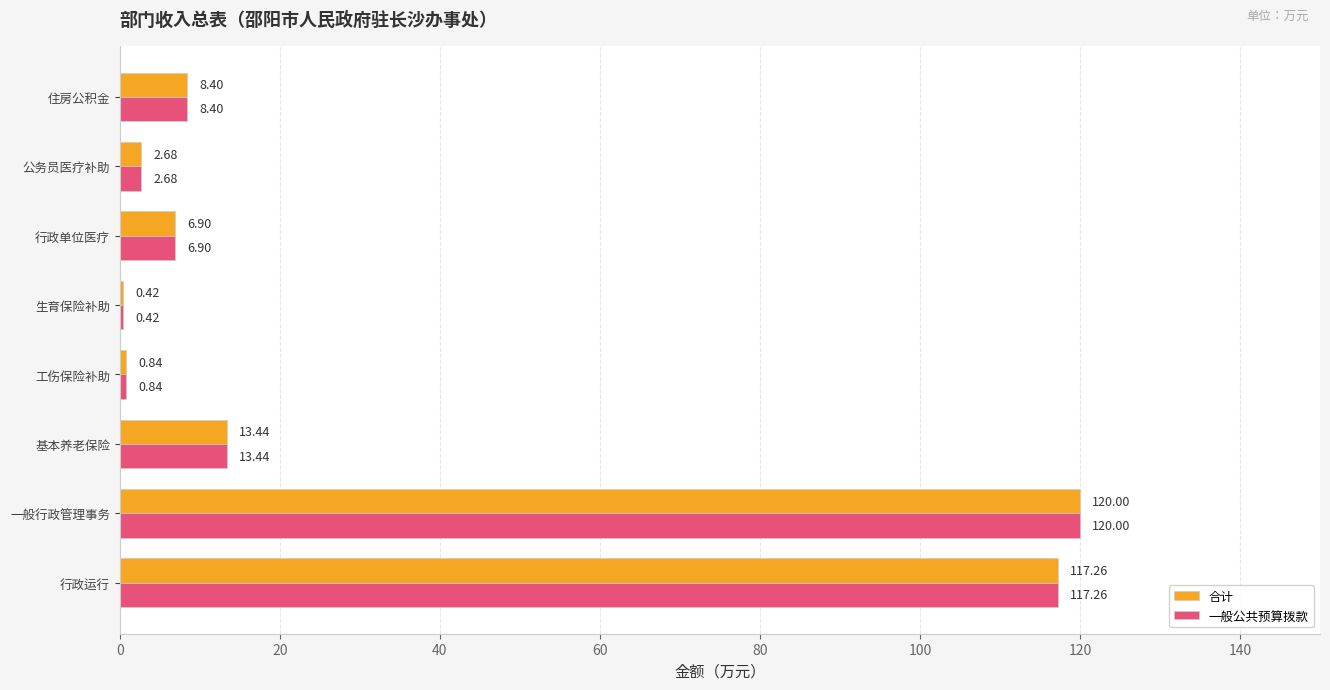

How many series are shown in this chart?

2